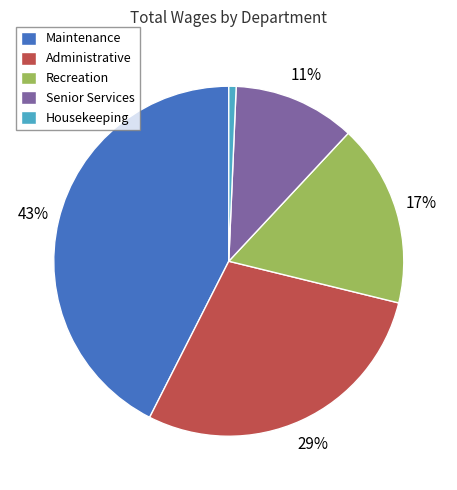

What percentage is the Maintenance slice, to the nearest percent?

43%